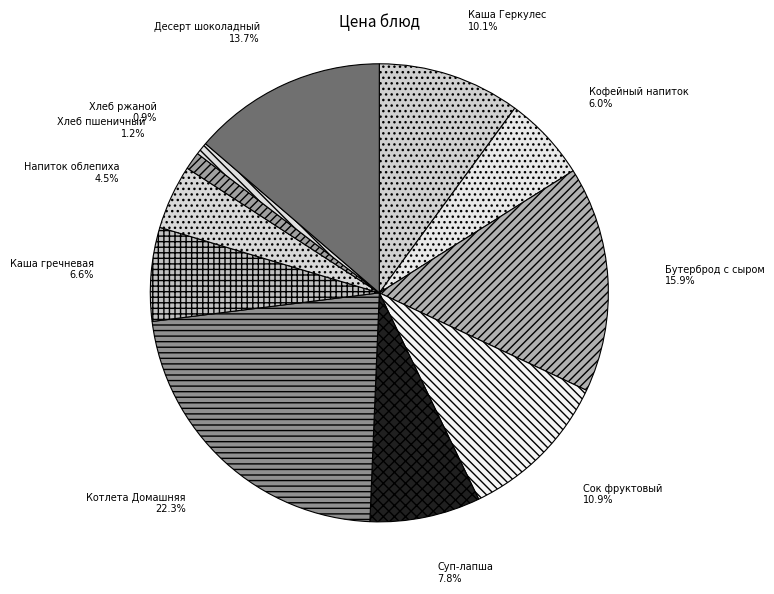

Count the number of slices in the pie.

11